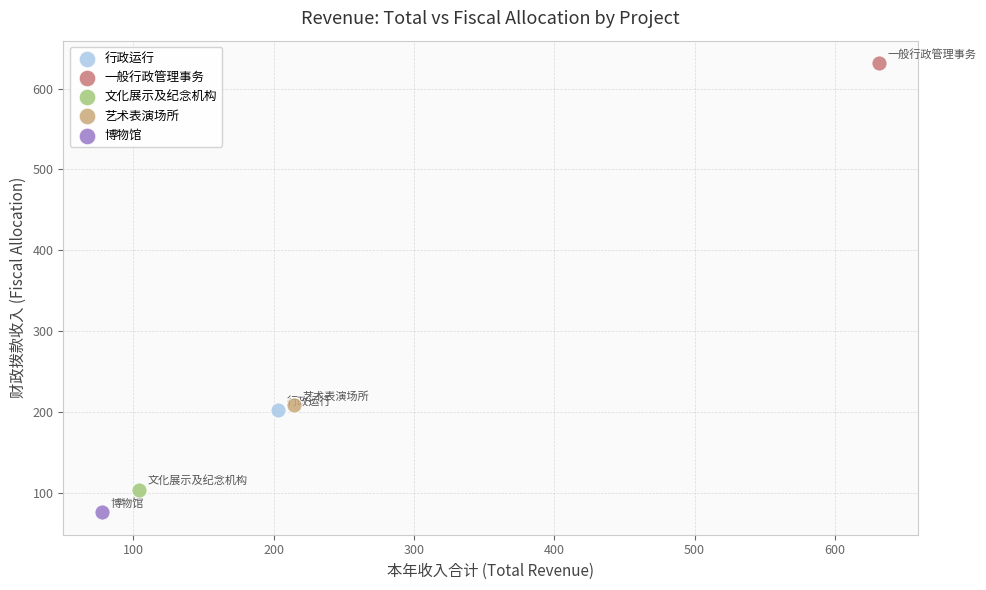

Which series contains the highest Y value?

一般行政管理事务